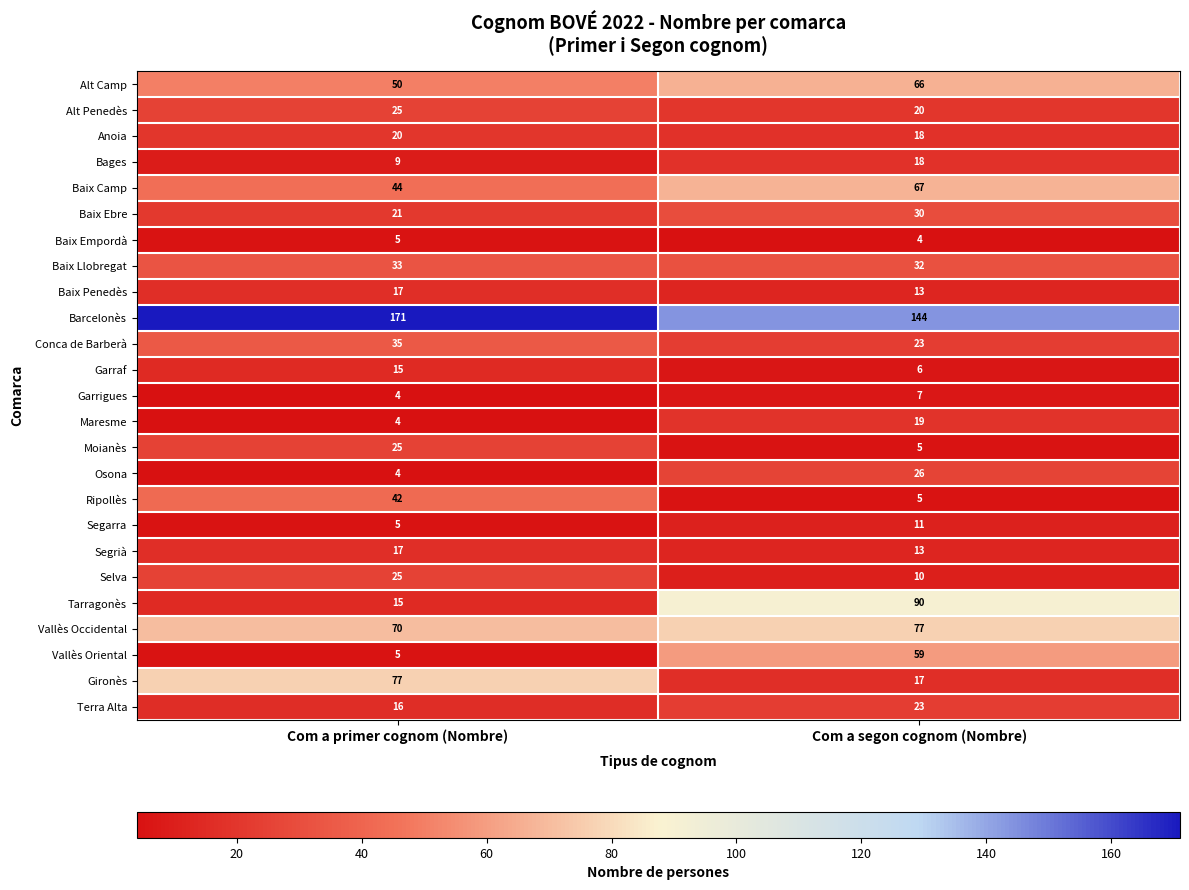

What is the greatest value displayed?

171